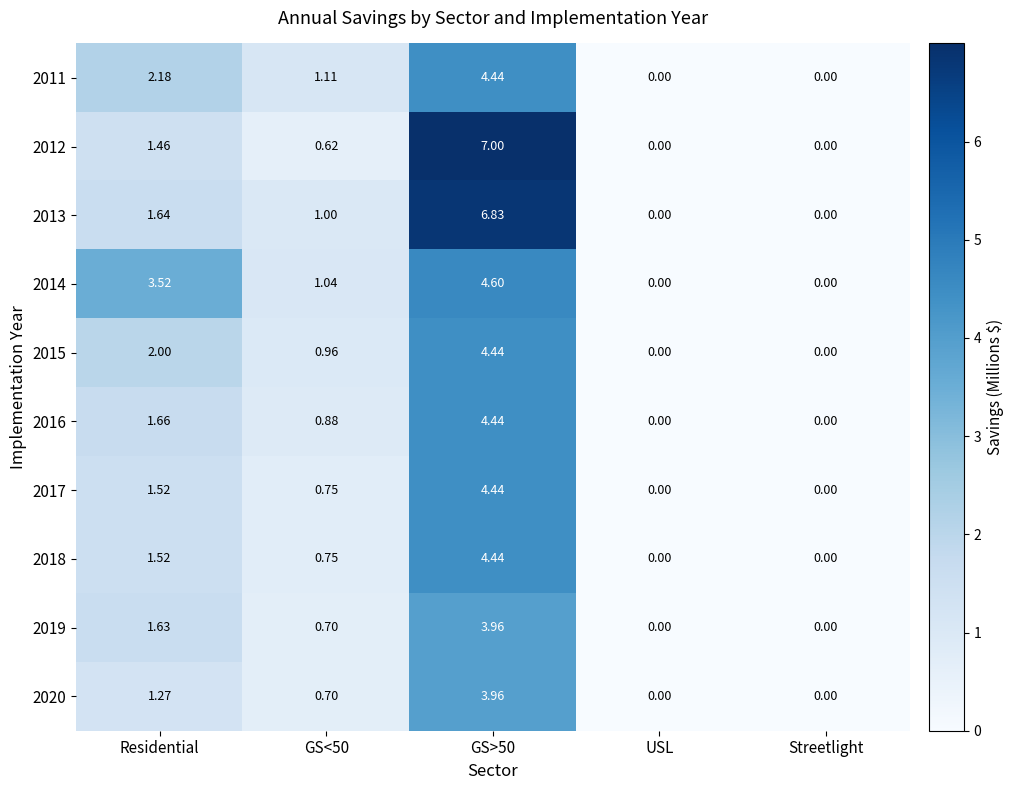

Where is 2018 nearest to the value 2?

Residential